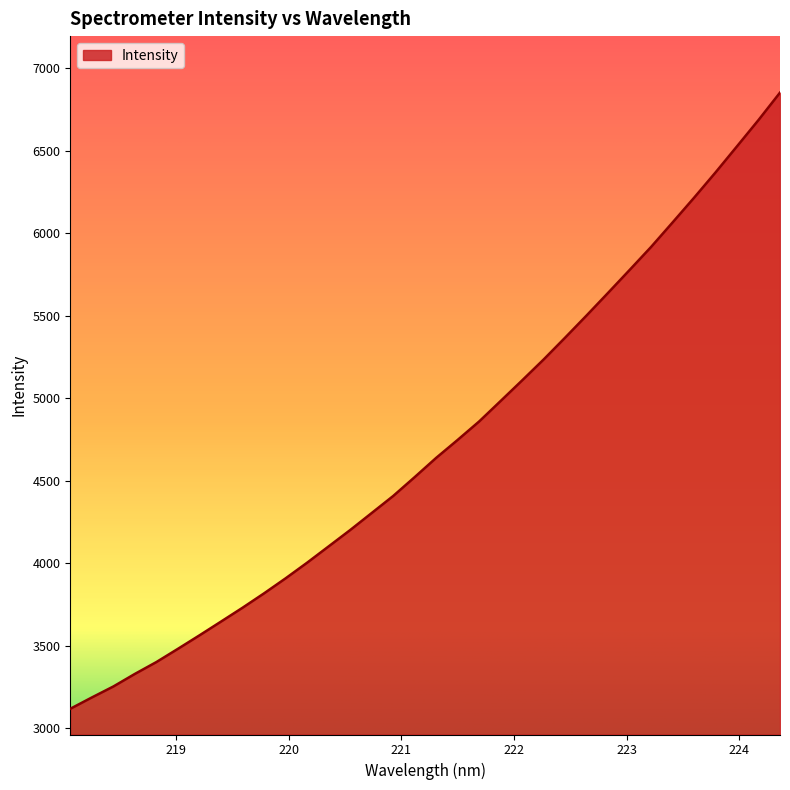

True or false: the data has more than 0 interior local peaks.

False